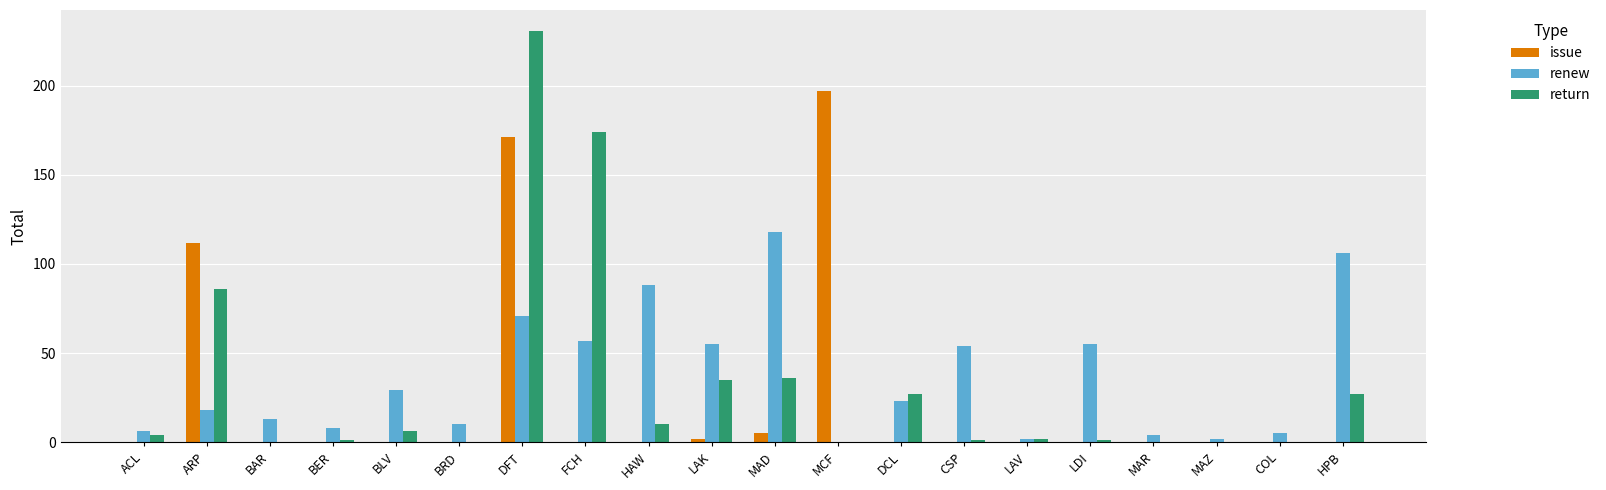

Between HAW and HPB, which series saw the biggest shift?

renew